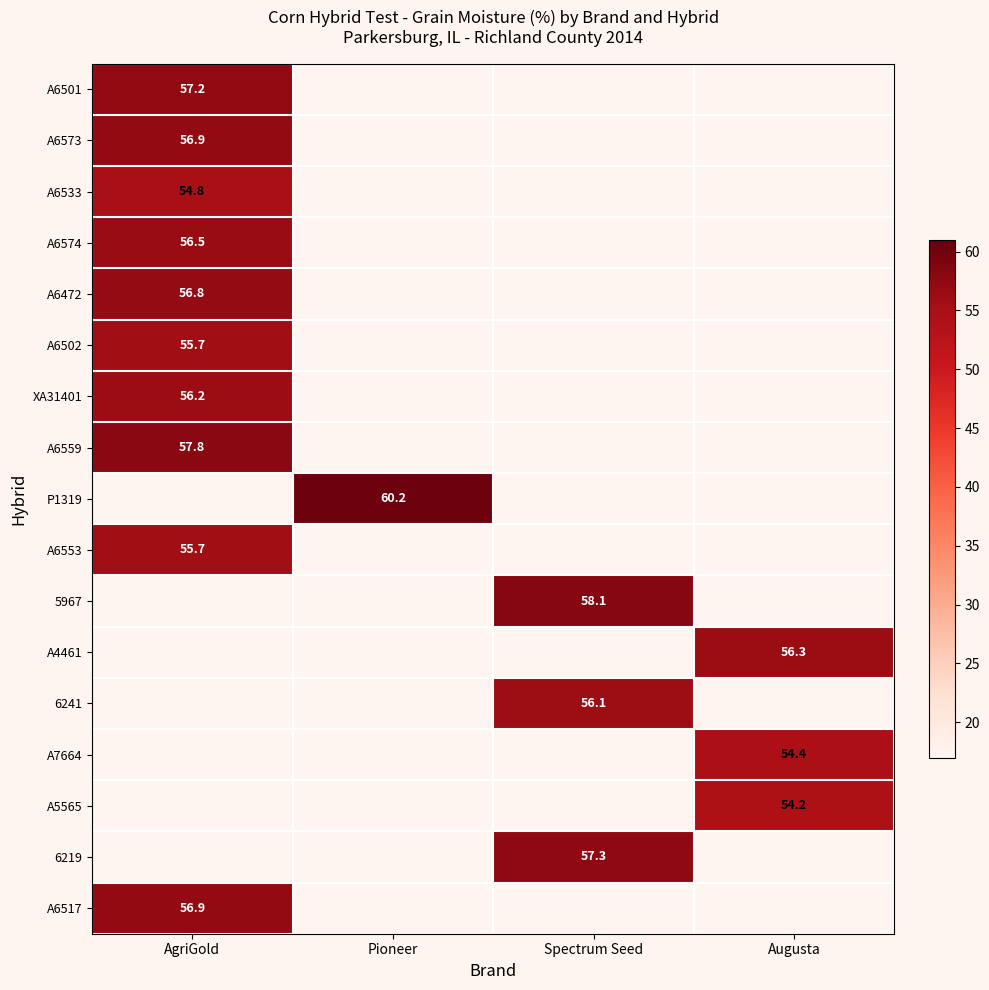

Is the value of A6573 at AgriGold greater than the value of 6219 at Spectrum Seed?

No